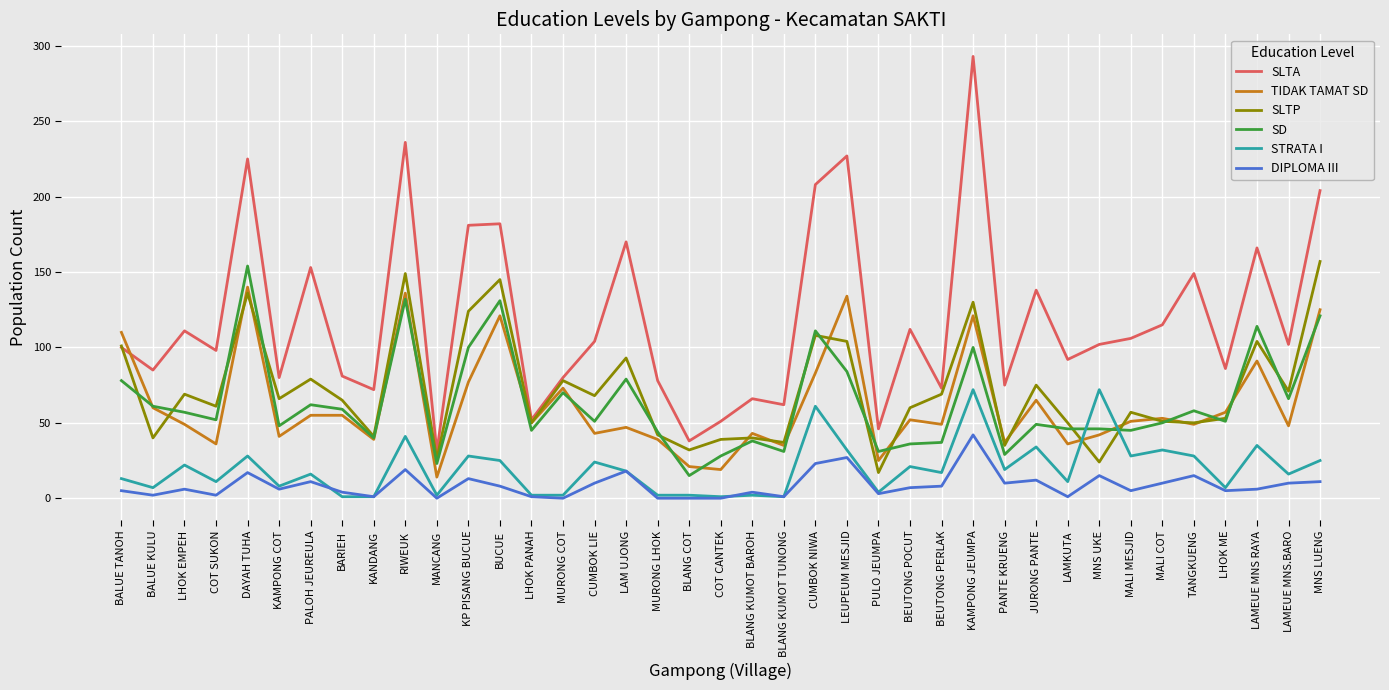

Where is SD nearest to the value 84?

LEUPEUM MESJID